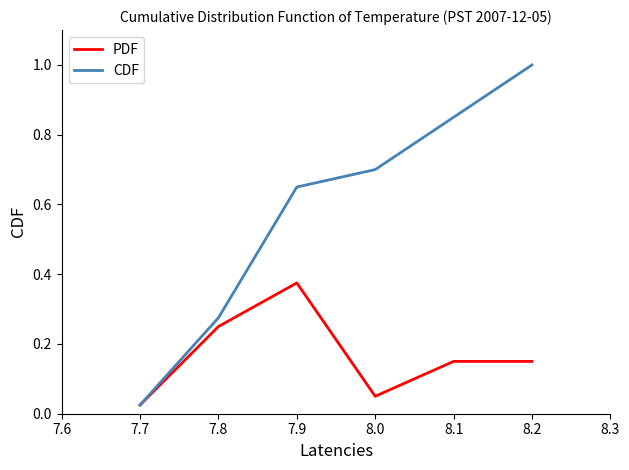

What are all the series names shown in the legend?

PDF, CDF